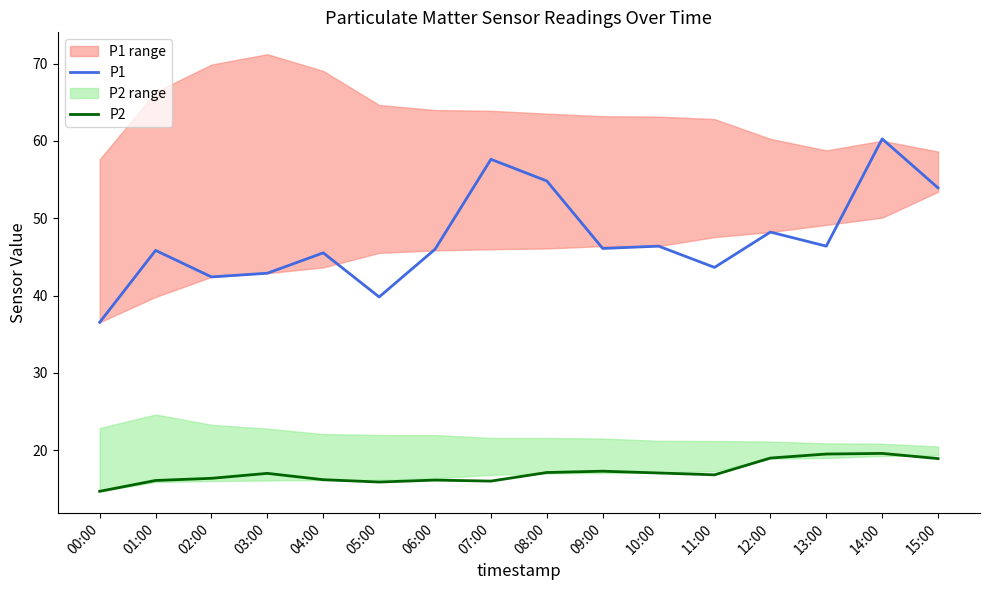

Where is the first local maximum for P1?

01:00